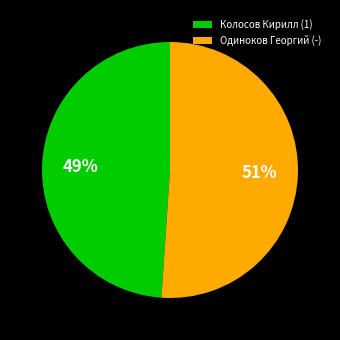

Count the number of slices in the pie.

2